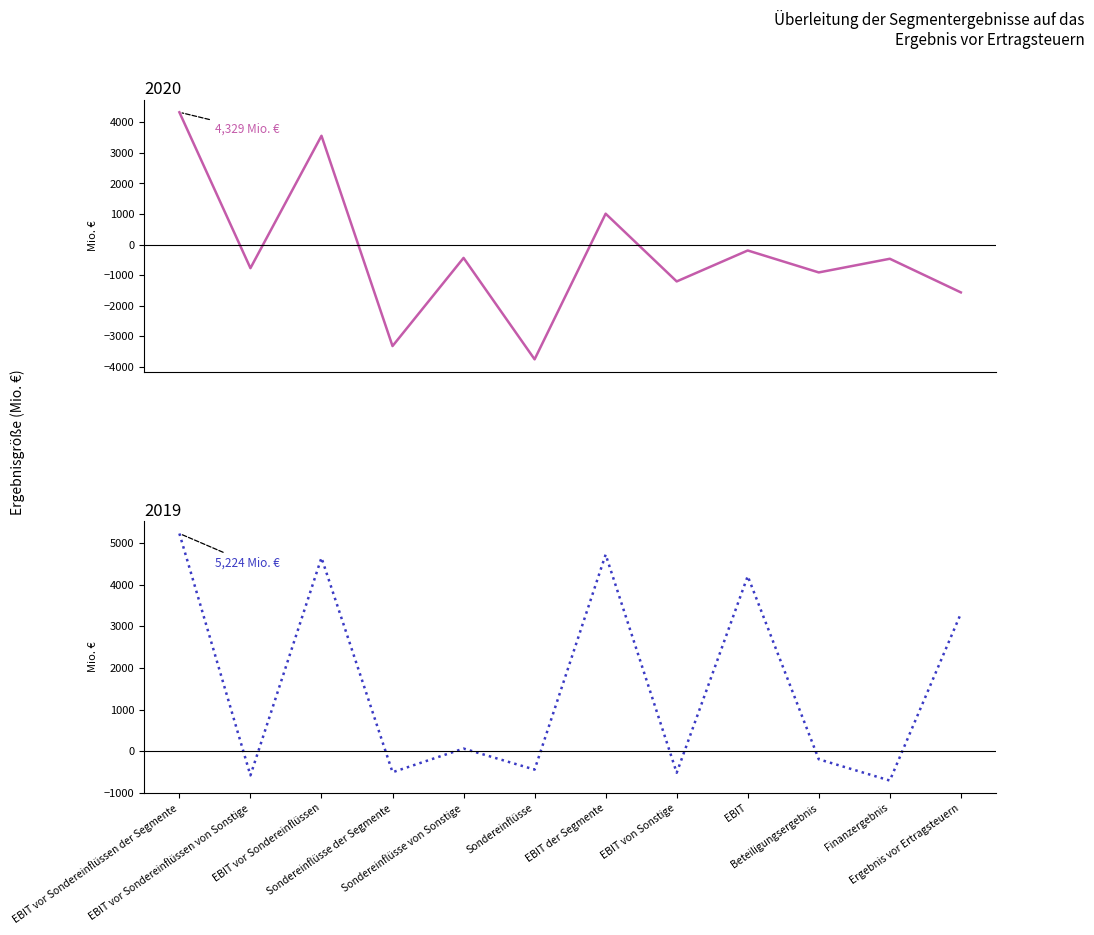

Where is the first local minimum for 2020?

EBIT vor Sondereinflüssen von Sonstige